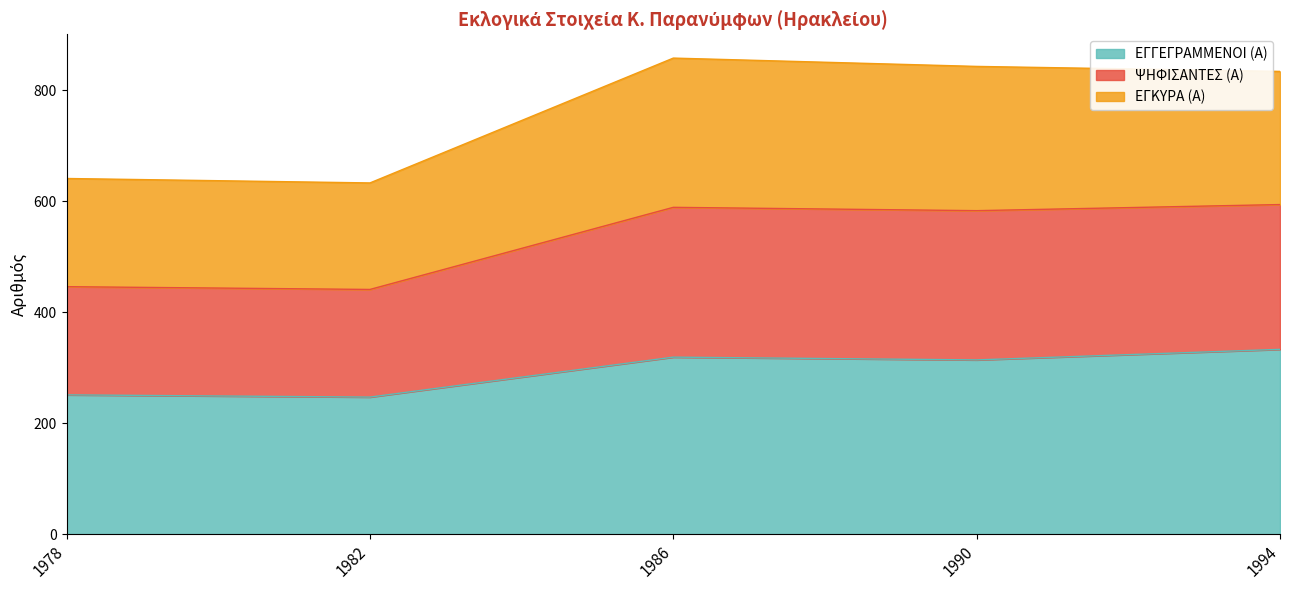

True or false: ΕΓΓΕΓΡΑΜΜΕΝΟΙ (Α) and ΨΗΦΙΣΑΝΤΕΣ (Α) cross at least once.

False